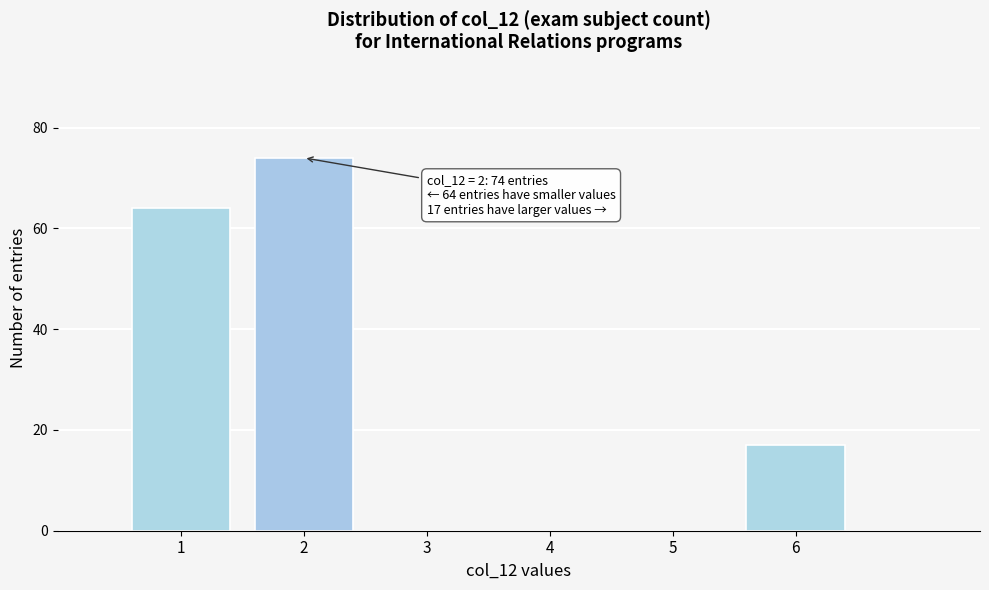

Reading left to right, list all the values displayed in this chart.

1=64	2=74	3=0	4=0	5=0	6=17